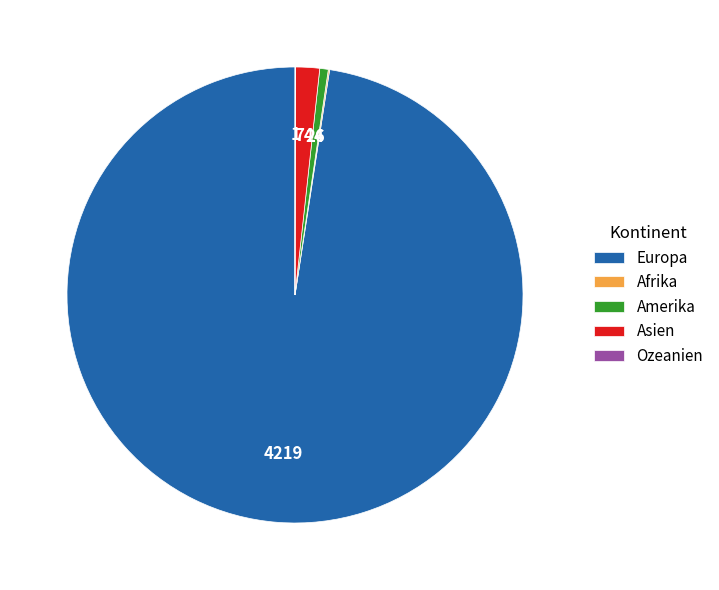

Which slice is the largest?

Europa